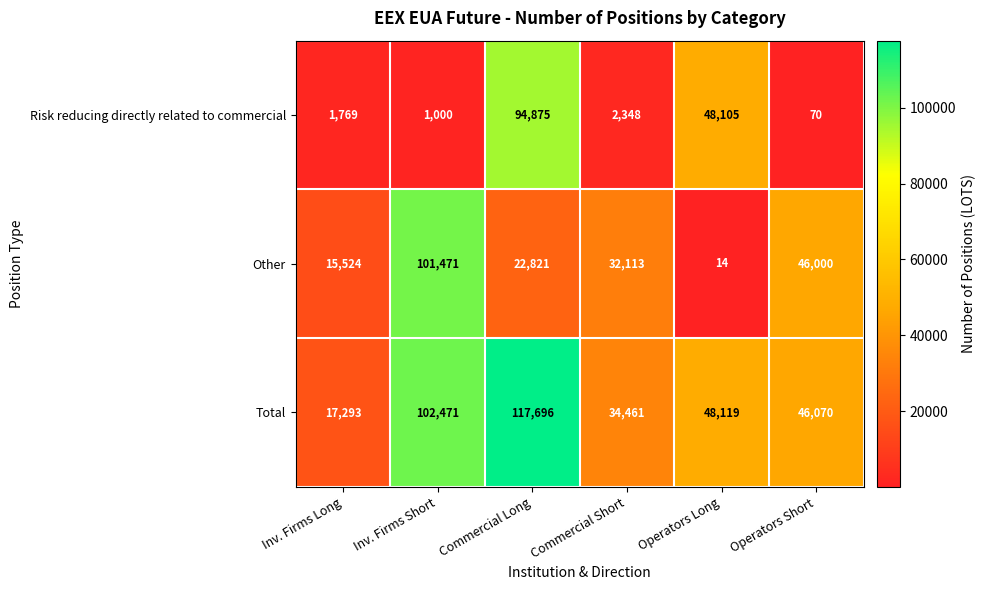

What is the difference between the Total values at Operators Short and Commercial Short?

11609